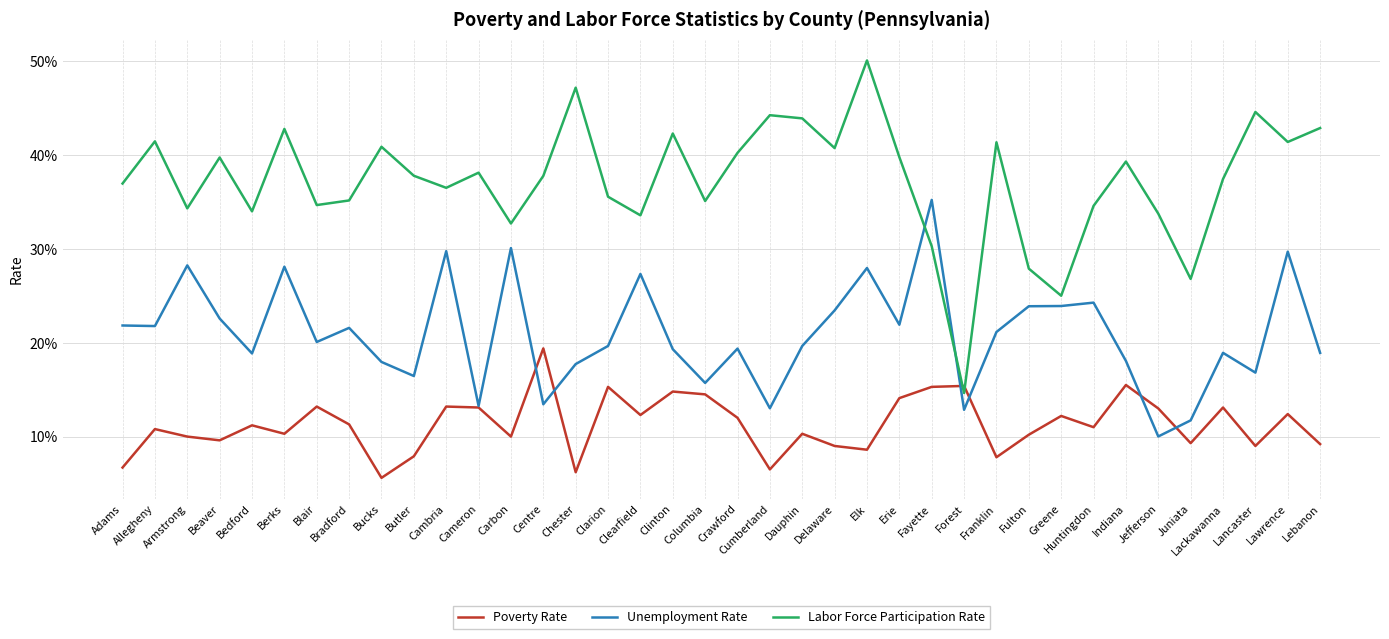

True or false: Unemployment Rate has a value of 0.1 at Centre.

True